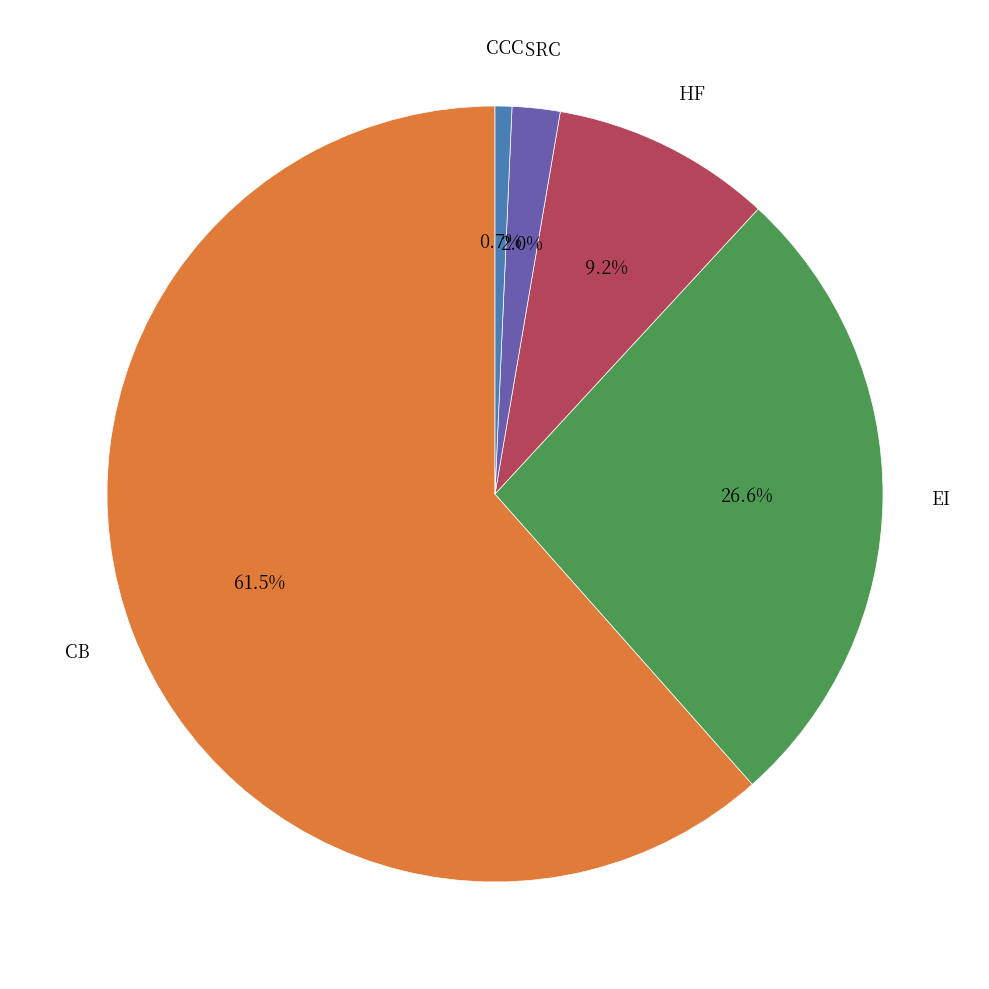

Does any single category account for the majority?

Yes